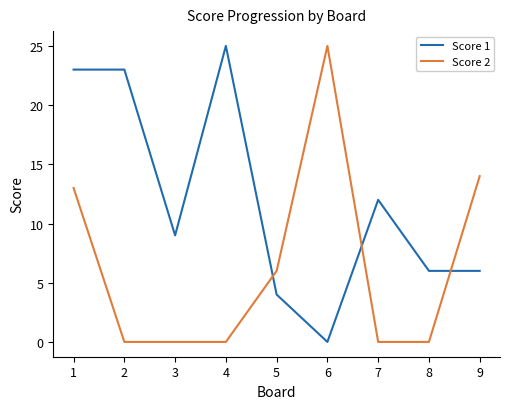

Reading left to right, what are all the values shown in this chart?

Score 1: 23	23	9	25	4	0	12	6	6
Score 2: 13	0	0	0	6	25	0	0	14